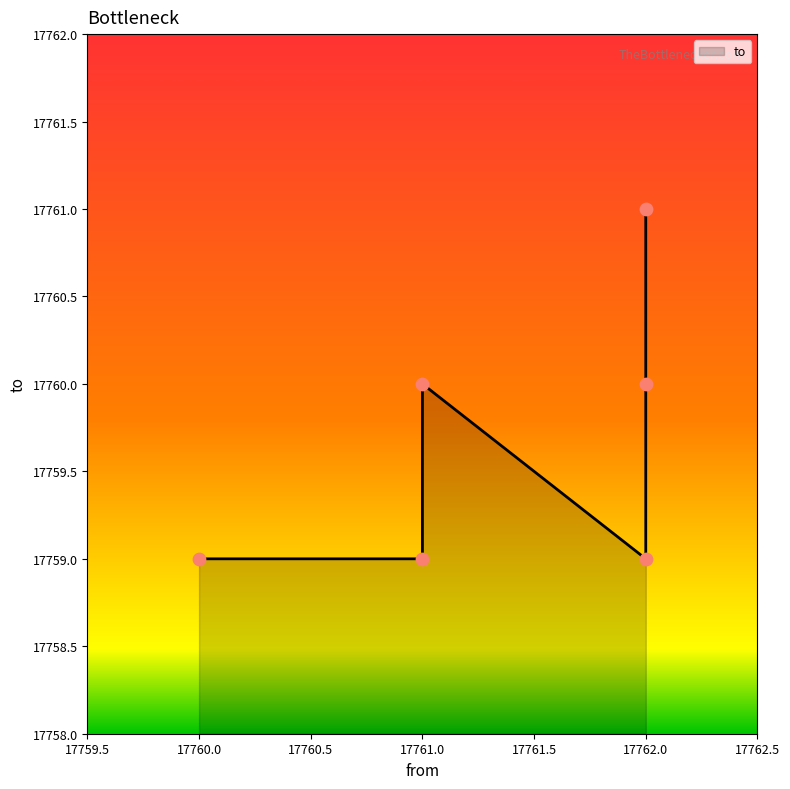

What is the change in value from 17761 to 17761?

+1